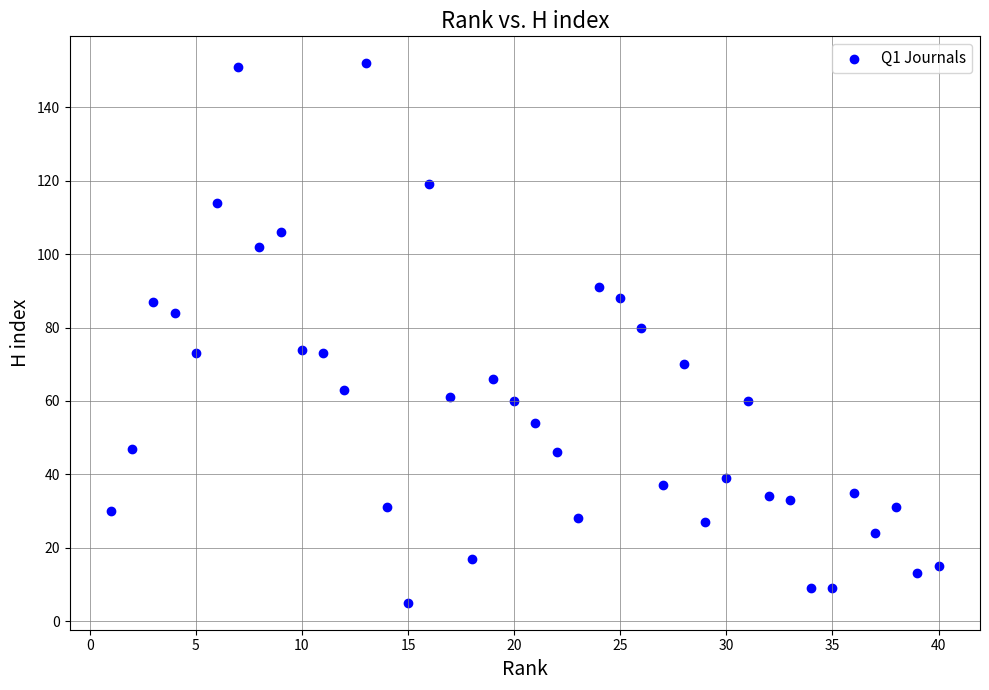

What Y value in the scatter plot is closest to 78?

80